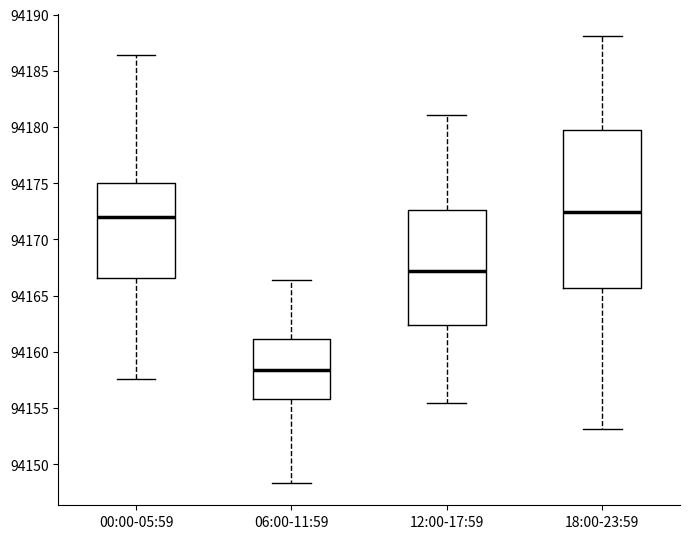

Which box is the tallest, from its lower edge to its upper edge?

18:00-23:59